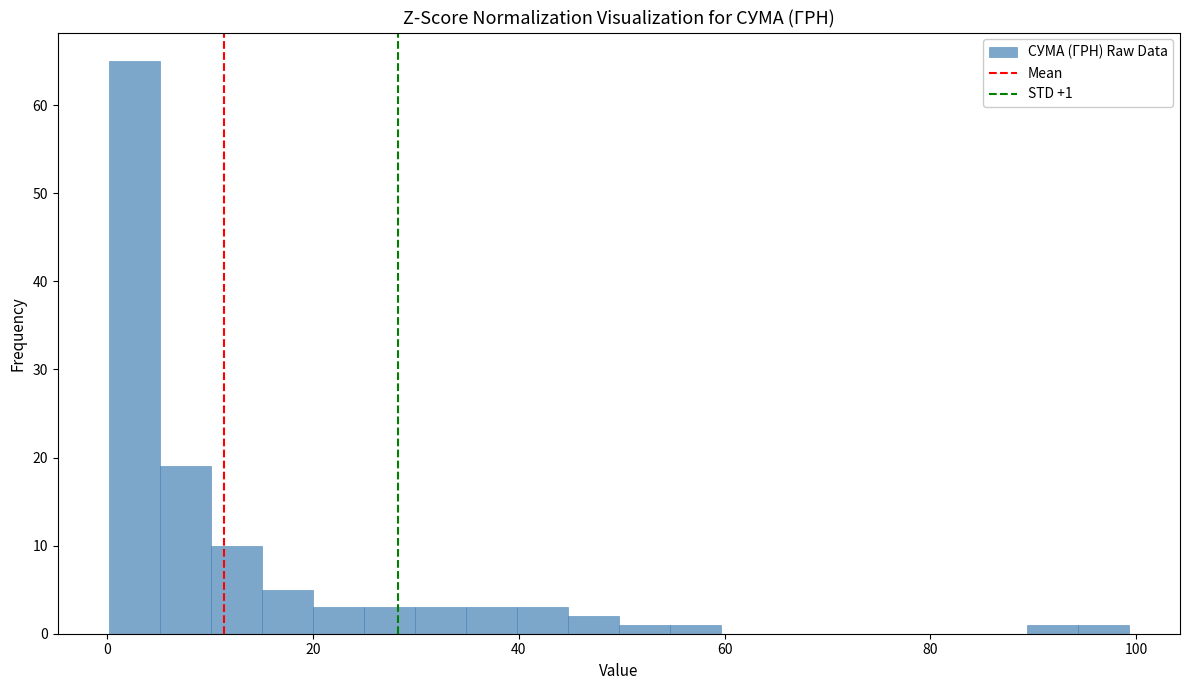

Around what value on the x-axis is the tallest bar? Give the approximate position of its centre, as read against the axis.

2